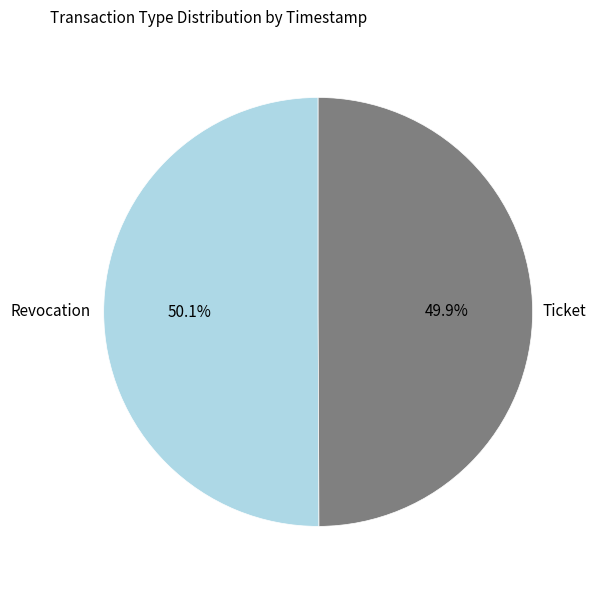

Combined, do Revocation and Ticket account for over 50%?

Yes